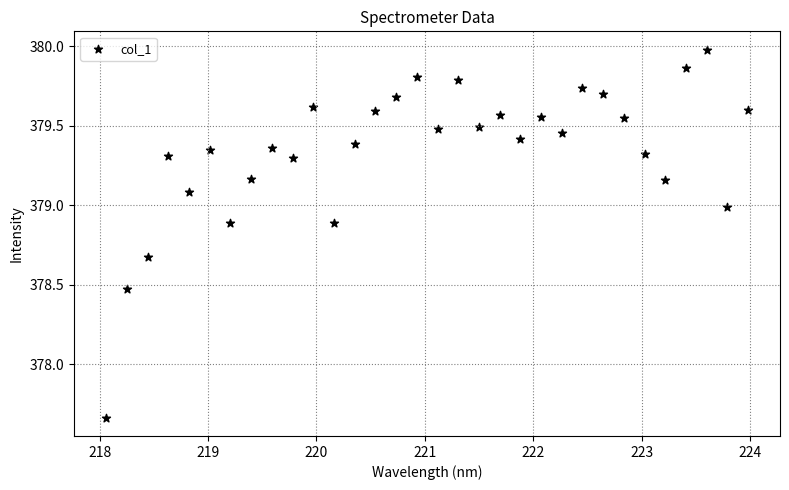

What is the range of Y values (max minus min)?

2.3